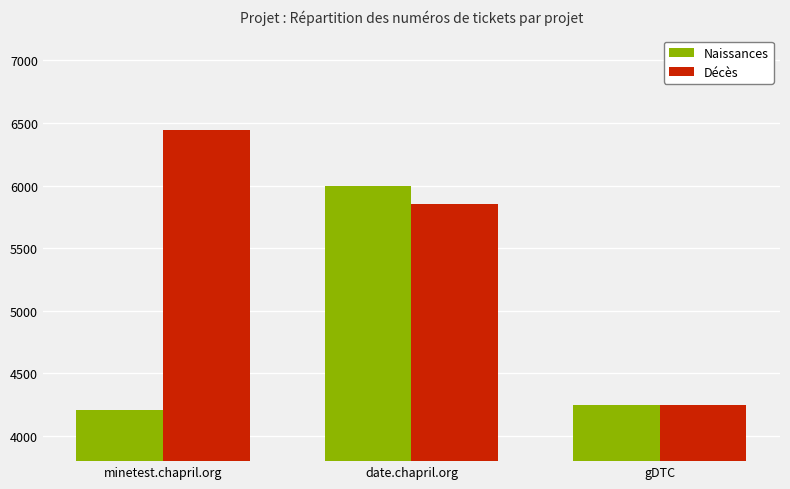

Rank the series by their average value, from highest to lowest.

Décès, Naissances